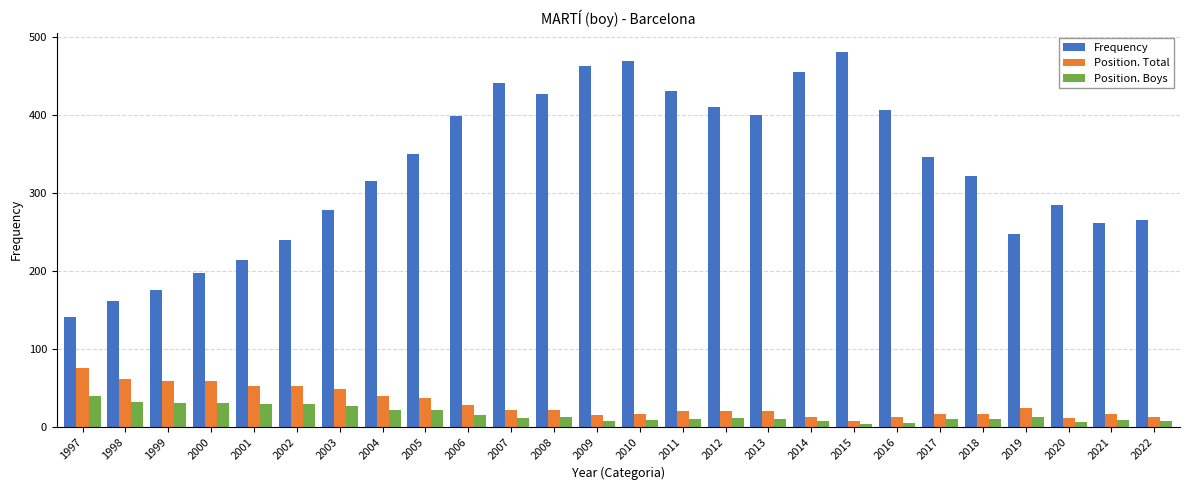

What are all the series names shown in the legend?

Frequency, Position. Total, Position. Boys